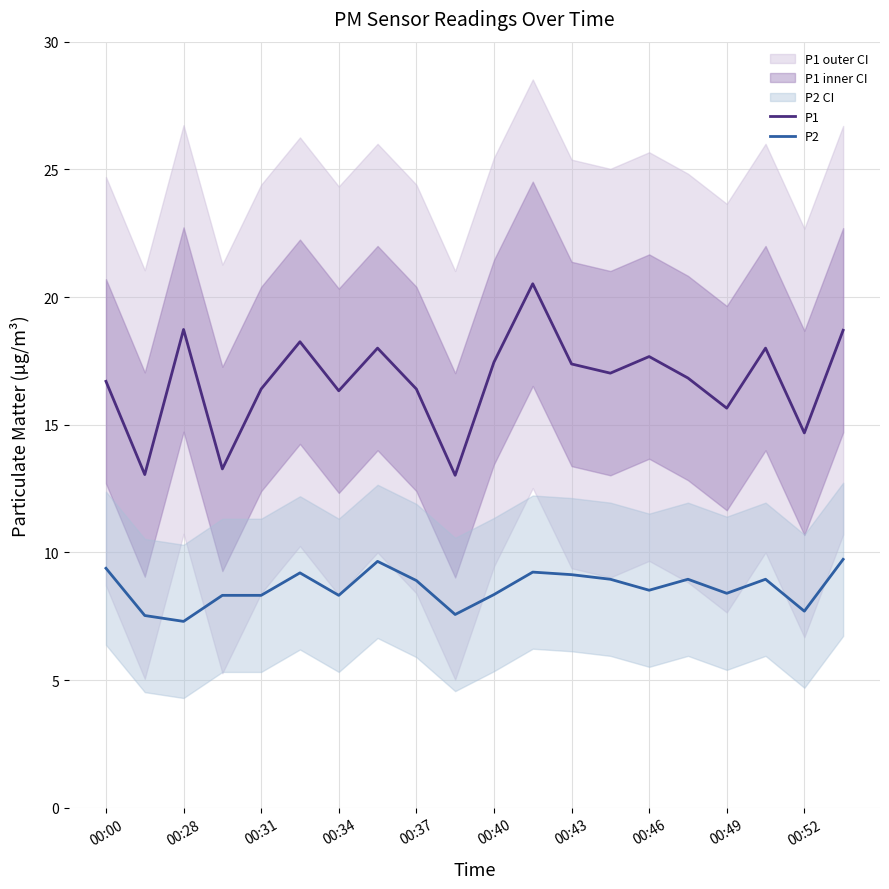

What is the highest value of the P1 series?

20.5